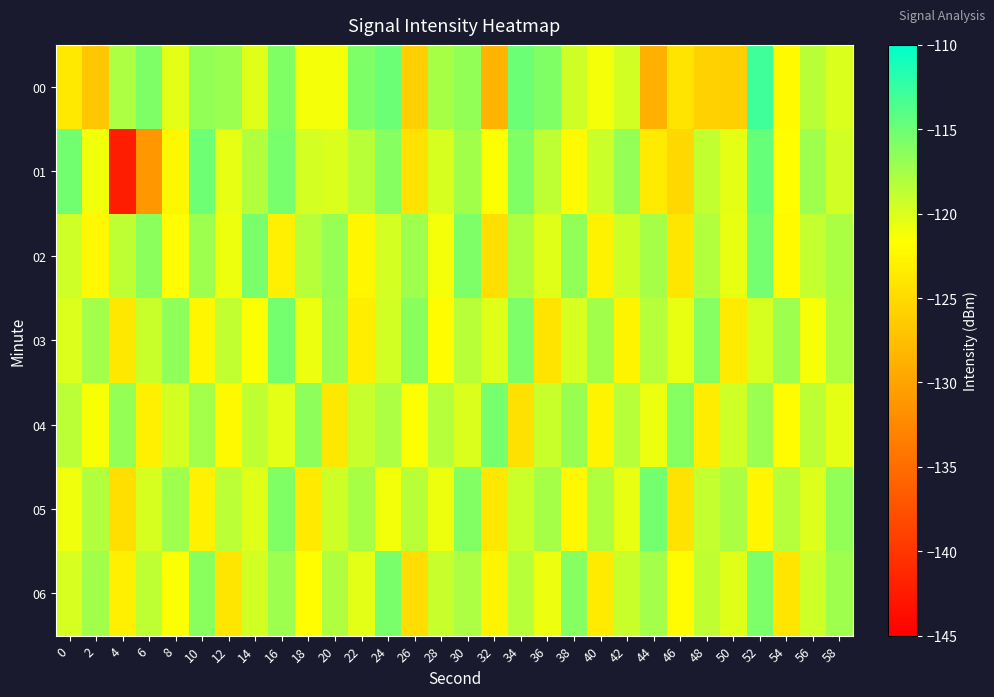

Reading left to right, list all the values displayed in this chart.

00: 0=-123.6	2=-126.8	4=-117.9	6=-115.9	8=-120.4	10=-116.8	12=-117.1	14=-120.2	16=-115.9	18=-121.2	20=-121.2	22=-115.8	24=-115.0	26=-126.1	28=-117.7	30=-116.7	32=-128.5	34=-115.0	36=-115.9	38=-119.4	40=-121.3	42=-119.6	44=-128.9	46=-124.1	48=-125.8	50=-126.0	52=-112.9	54=-122.1	56=-118.5	58=-120.0
01: 0=-115.2	2=-121.0	4=-142.2	6=-131.0	8=-122.4	10=-115.0	12=-120.6	14=-118.2	16=-115.5	18=-119.6	20=-120.0	22=-118.5	24=-116.2	26=-124.3	28=-119.8	30=-117.4	32=-121.6	34=-115.9	36=-118.7	38=-122.1	40=-119.3	42=-116.8	44=-123.4	46=-125.2	48=-118.9	50=-120.5	52=-114.7	54=-121.8	56=-117.3	58=-119.6
02: 0=-119.5	2=-122.3	4=-118.7	6=-116.4	8=-121.8	10=-117.2	12=-120.9	14=-115.6	16=-123.1	18=-118.4	20=-116.9	22=-122.5	24=-119.7	26=-117.3	28=-121.2	30=-115.8	32=-124.6	34=-118.1	36=-120.3	38=-116.7	40=-122.8	42=-119.4	44=-117.6	46=-123.9	48=-118.2	50=-120.7	52=-115.3	54=-122.1	56=-119.0	58=-117.8
03: 0=-120.1	2=-117.5	4=-123.8	6=-119.2	8=-116.6	10=-122.4	12=-118.9	14=-121.5	16=-115.4	18=-120.8	20=-117.1	22=-123.2	24=-119.6	26=-116.3	28=-121.9	30=-118.5	32=-120.2	34=-115.7	36=-124.1	38=-119.9	40=-117.4	42=-122.7	44=-118.3	46=-120.6	48=-116.1	50=-123.5	52=-119.8	54=-117.2	56=-121.3	58=-118.0
04: 0=-118.6	2=-121.4	4=-116.8	6=-123.0	8=-119.7	10=-117.5	12=-122.2	14=-118.8	16=-120.4	18=-116.5	20=-123.7	22=-119.1	24=-117.9	26=-121.6	28=-118.3	30=-120.0	32=-115.5	34=-124.4	36=-119.2	38=-117.0	40=-122.6	42=-118.4	44=-120.8	46=-116.2	48=-123.3	50=-119.5	52=-117.1	54=-122.0	56=-118.7	58=-120.5
05: 0=-121.0	2=-118.2	4=-124.5	6=-119.8	8=-117.3	10=-122.9	12=-118.6	14=-120.3	16=-115.9	18=-123.6	20=-119.4	22=-117.7	24=-121.1	26=-118.5	28=-120.9	30=-116.0	32=-123.8	34=-119.3	36=-117.6	38=-122.3	40=-118.1	42=-120.7	44=-115.4	46=-124.2	48=-119.0	50=-117.8	52=-122.5	54=-118.3	56=-120.1	58=-116.7
06: 0=-119.9	2=-117.4	4=-123.1	6=-118.7	8=-121.5	10=-116.3	12=-123.9	14=-119.6	16=-117.2	18=-121.8	20=-118.0	22=-120.4	24=-115.6	26=-124.7	28=-119.1	30=-117.9	32=-122.6	34=-118.4	36=-120.8	38=-116.1	40=-123.4	42=-119.2	44=-117.5	46=-122.0	48=-118.8	50=-120.3	52=-115.7	54=-124.0	56=-119.5	58=-117.3